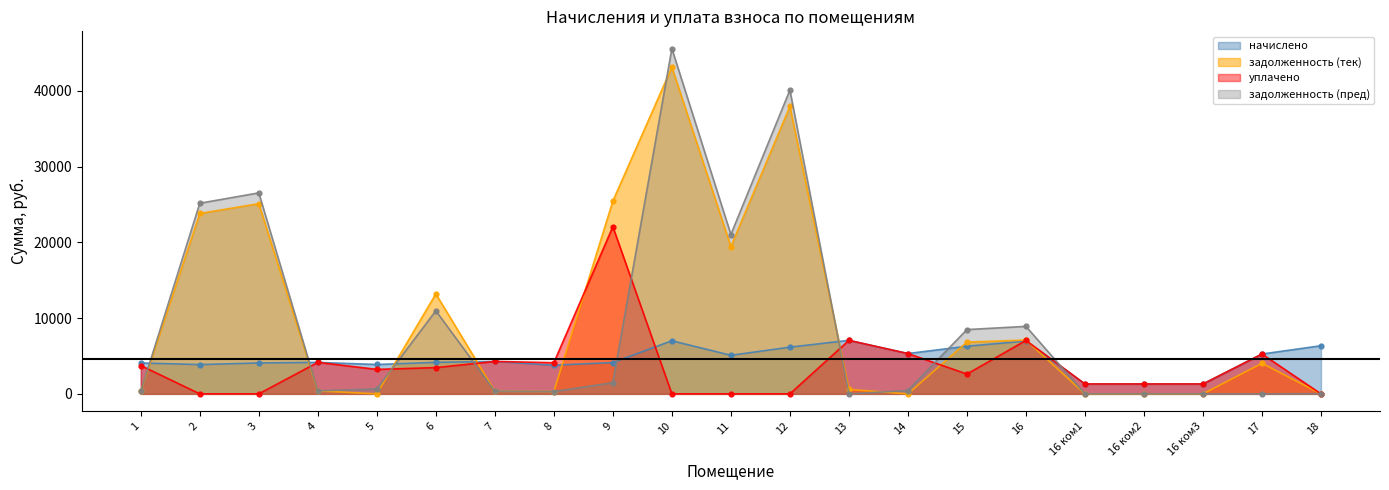

The value of задолженность (тек) at 16 is 11349.6. True or false?

False